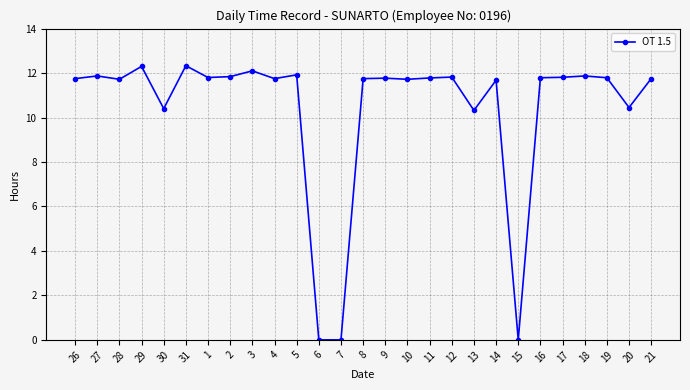

What is the label of the 6th point from the left?

31